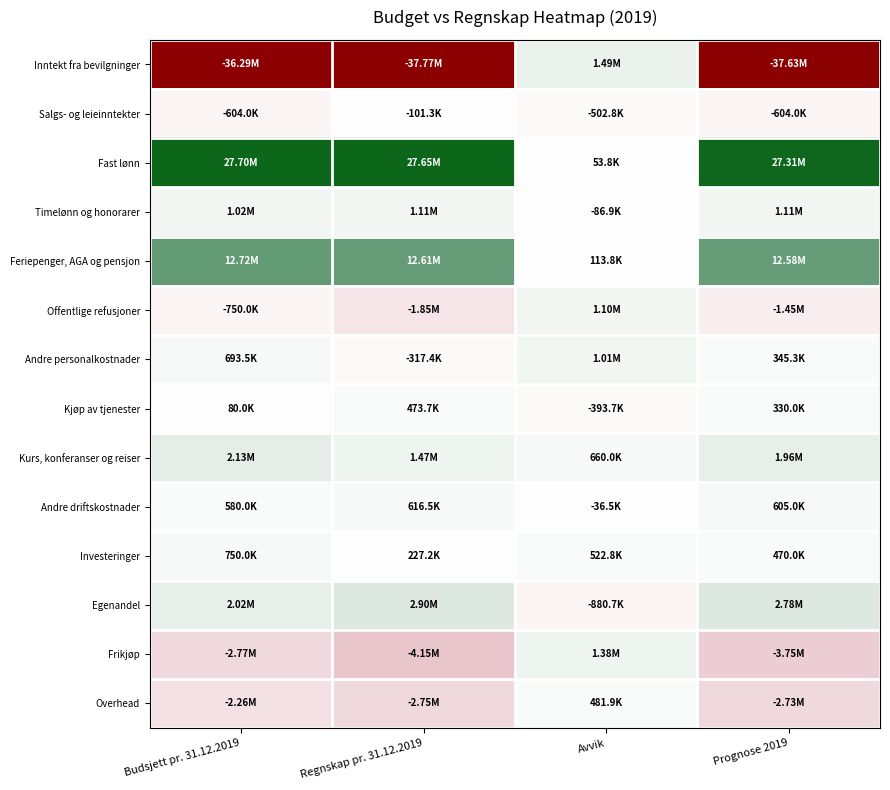

Count the number of categories in the chart.

4